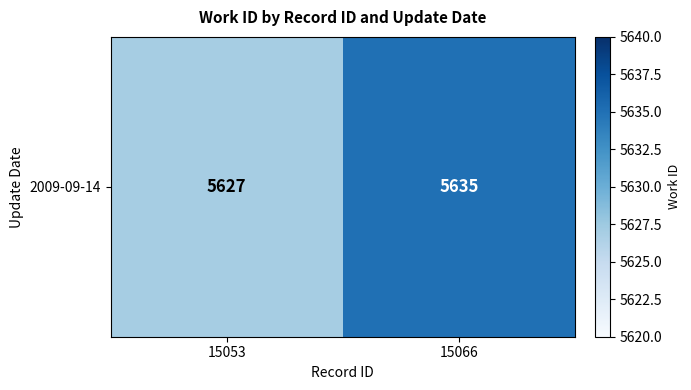

What is the average value?

5631